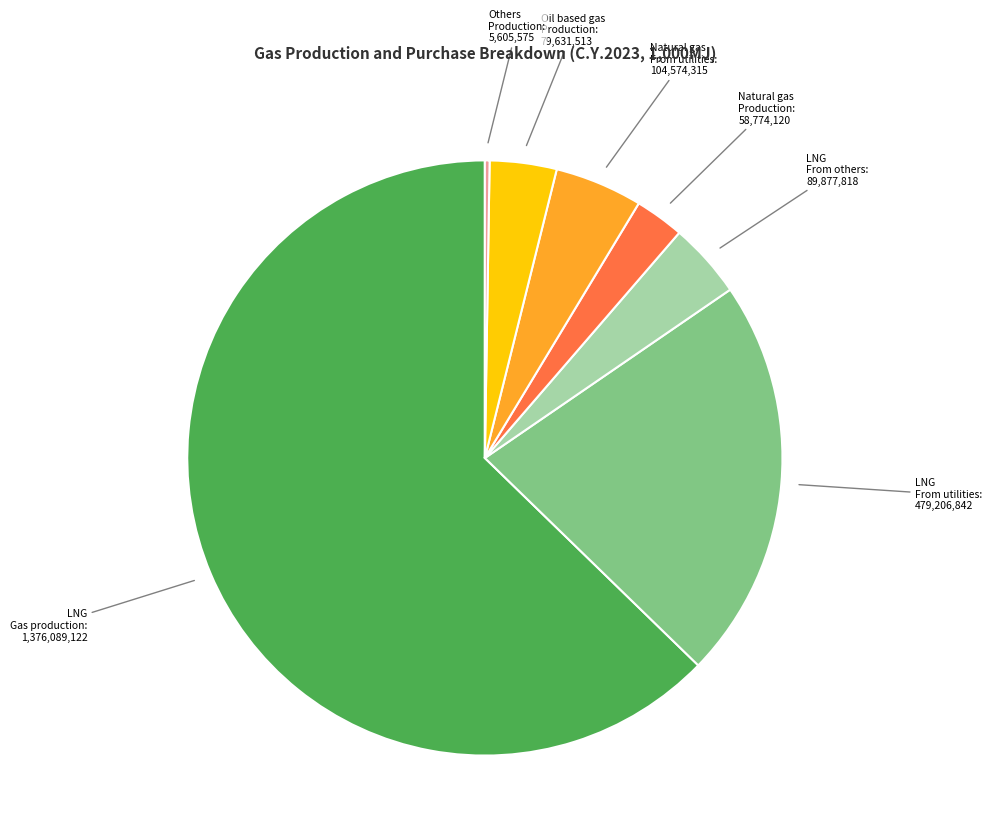

Does any single category account for the majority?

Yes